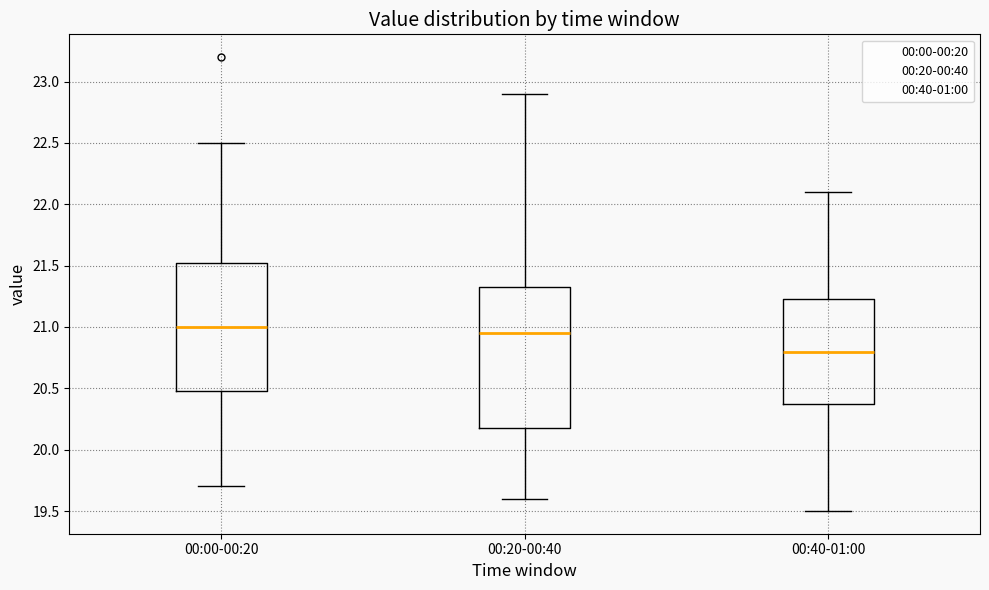

Reading left to right, transcribe this box plot: for each box, give where its median line is, the range the box spans, and where its two whiskers end, as read against the y-axis. The values are not printed on the chart, so give them approximately, as read against the axis.

00:00-00:20: median 21.00, box 20.50 to 21.55, whiskers 19.70 to 22.50
00:20-00:40: median 20.95, box 20.20 to 21.35, whiskers 19.60 to 22.90
00:40-01:00: median 20.80, box 20.40 to 21.25, whiskers 19.50 to 22.10